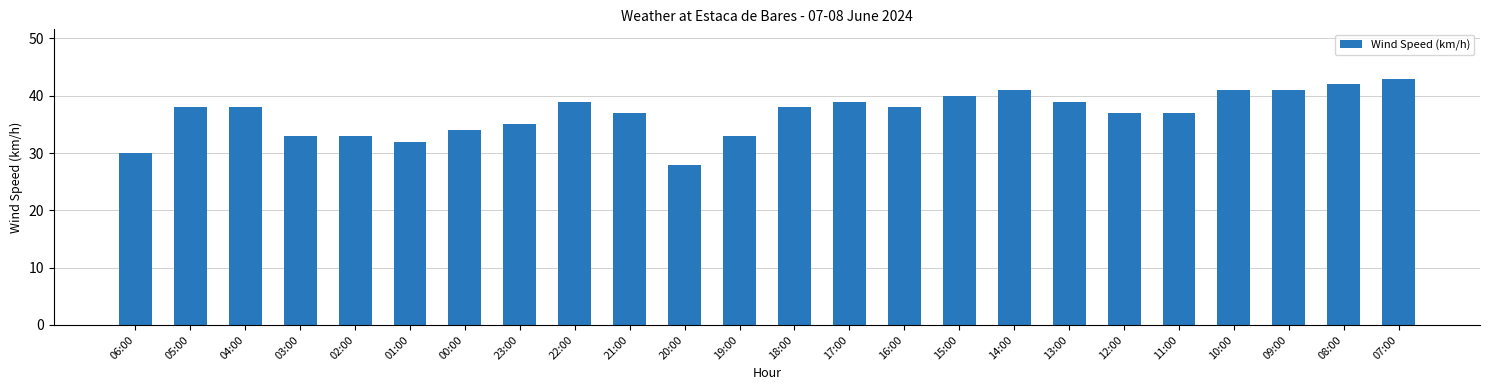

Are the bars horizontal?

No